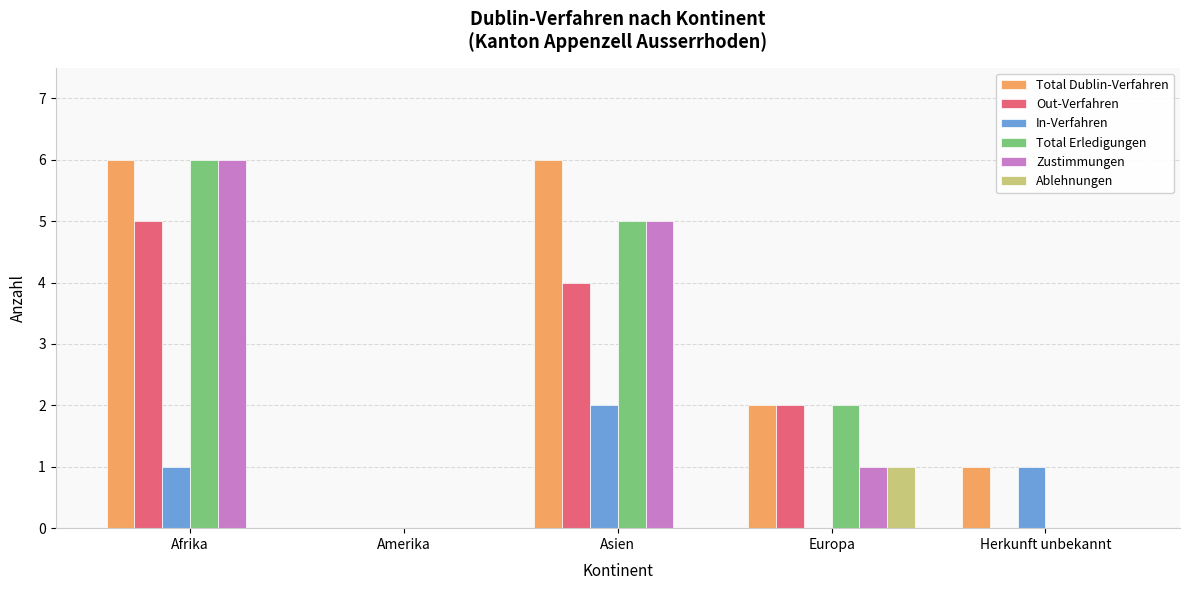

What is the total value across all series at Europa?

8